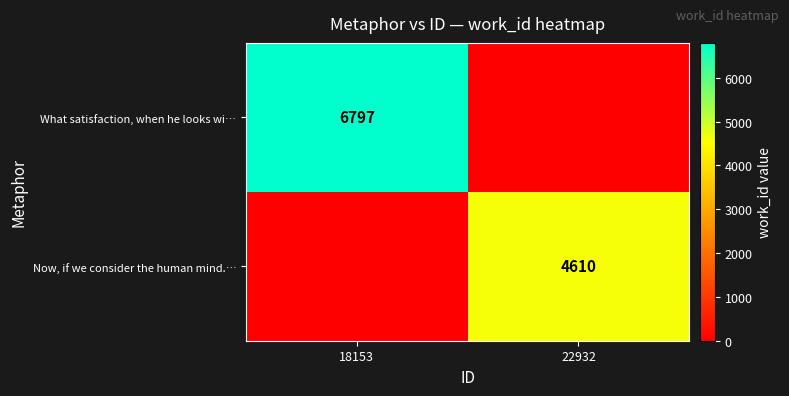

Is the value of What satisfaction, when he looks wi… at 18153 greater than the value of Now, if we consider the human mind.… at 22932?

Yes